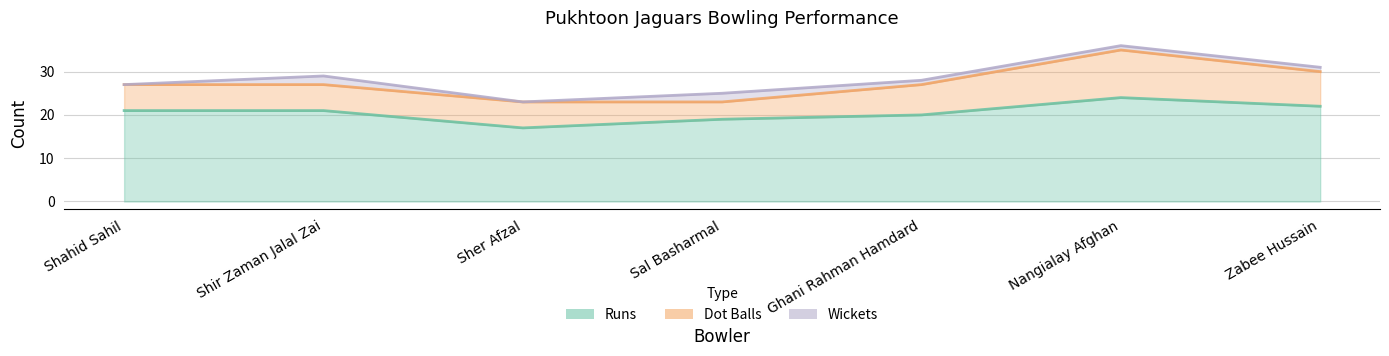

True or false: Wickets and Dot Balls intersect in this chart.

False